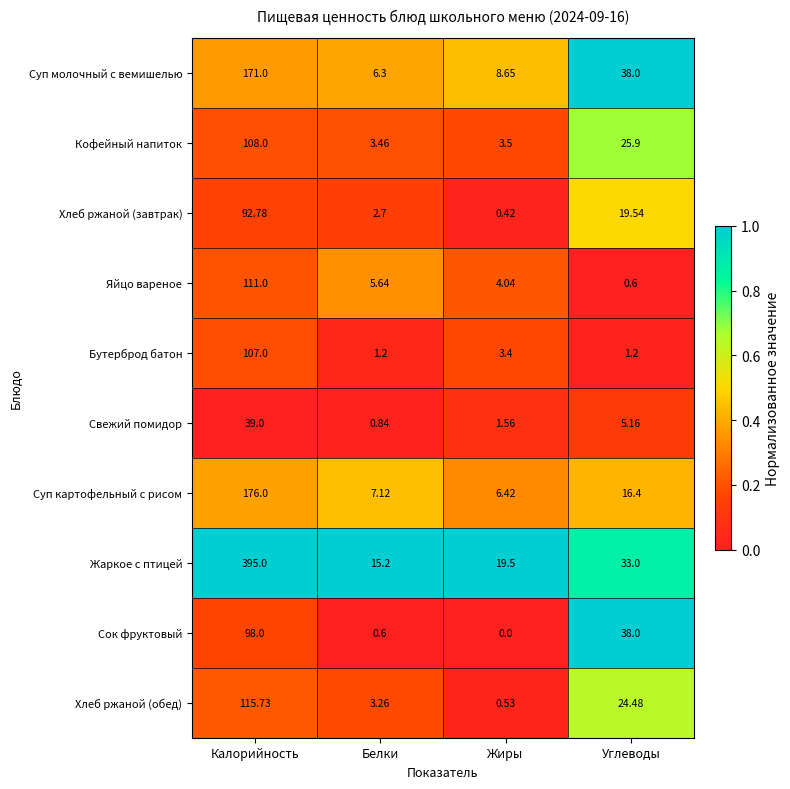

List the series in order of their peak value, highest first.

Жаркое с птицей, Суп картофельный с рисом, Суп молочный с вемишелью, Хлеб ржаной (обед), Яйцо вареное, Кофейный напиток, Бутерброд батон, Сок фруктовый, Хлеб ржаной (завтрак), Свежий помидор